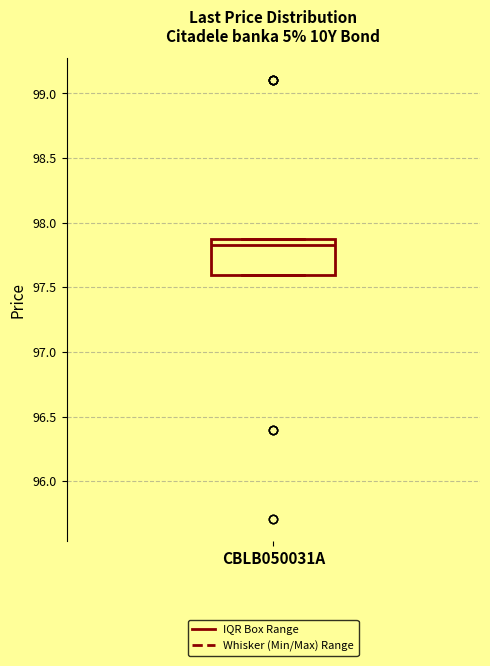

Transcribe this box plot: give where the median line is, the range the box spans, and where the two whiskers end, as read against the y-axis. The values are not printed on the chart, so give them approximately, as read against the axis.

median 97.85 (just below the box's upper edge), box 97.60 to 97.85, whiskers 97.60 to 97.85